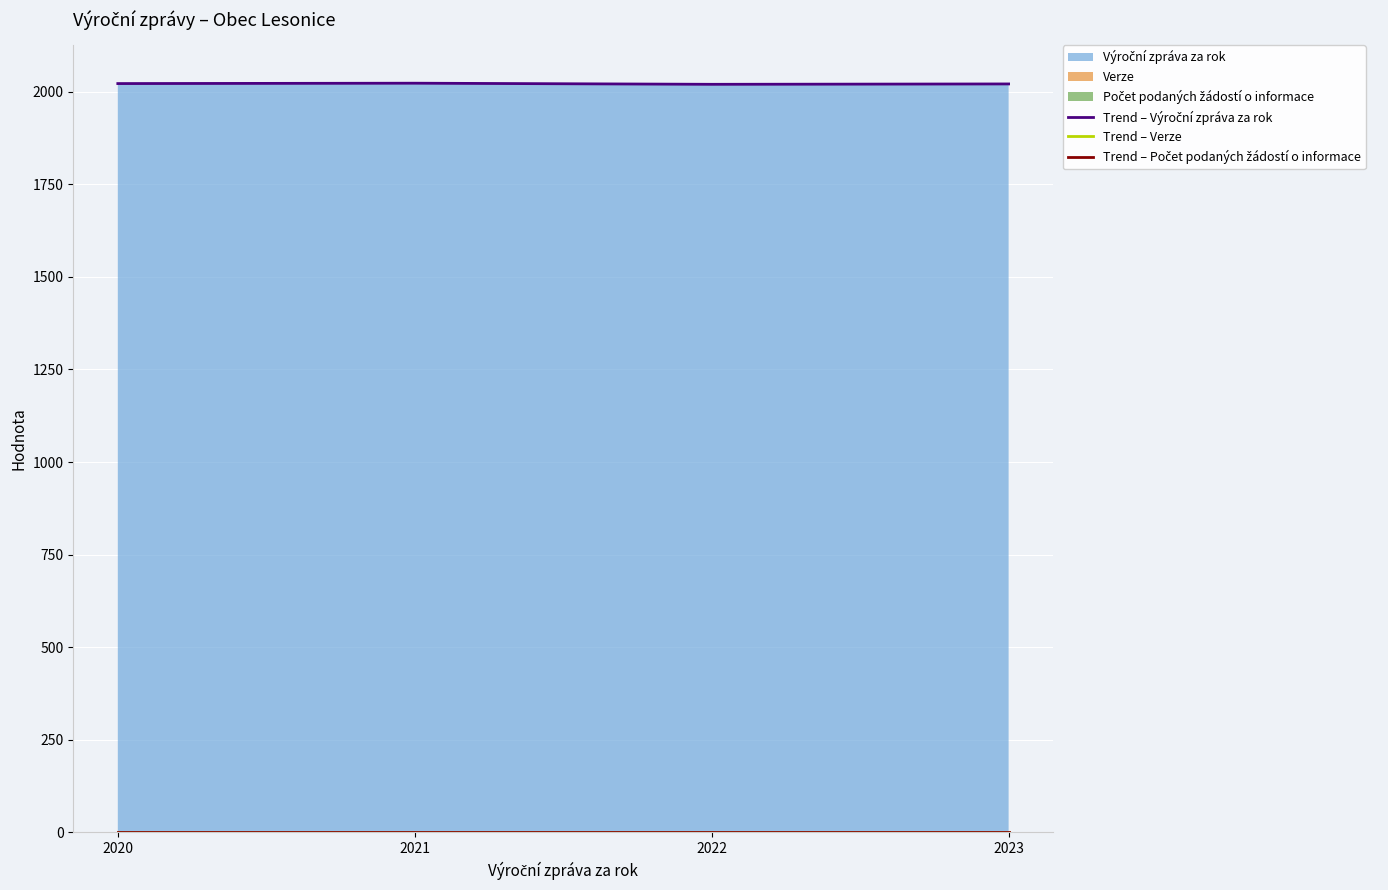

At how many categories does at least one series exceed 1688?

4